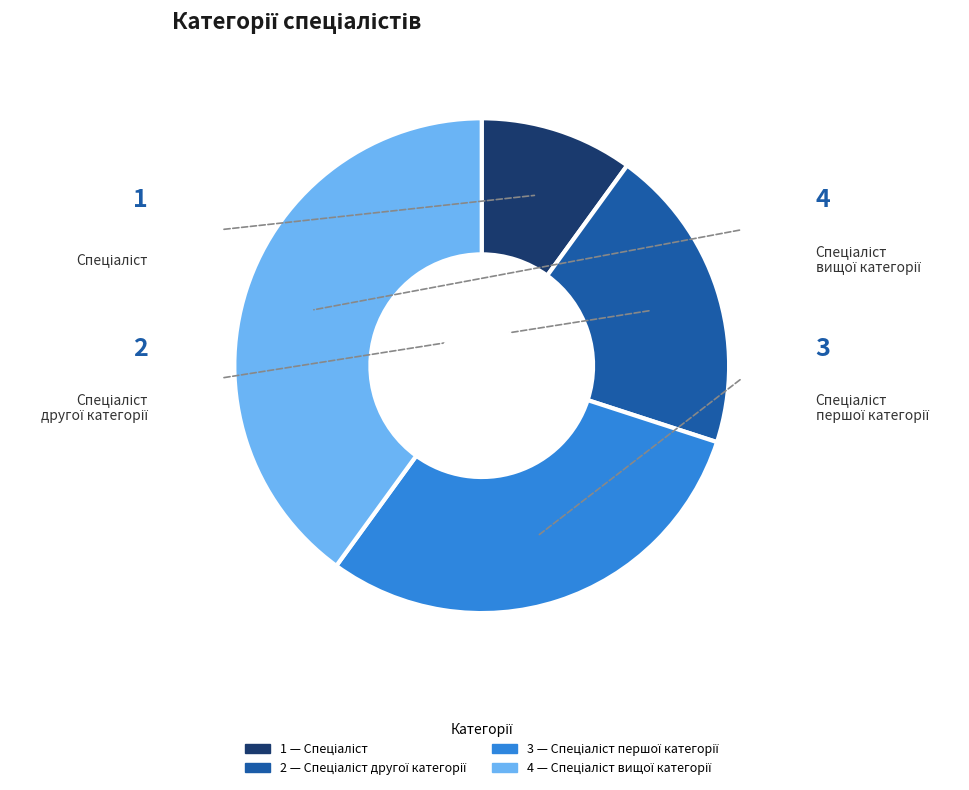

Is there any slice that represents more than half of the pie?

No